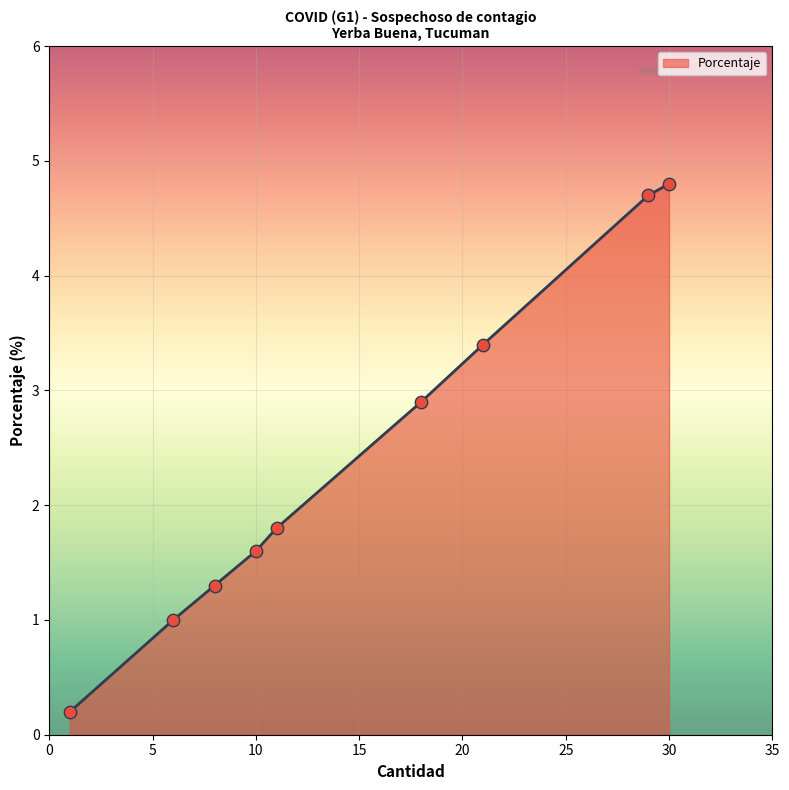

What is the greatest value displayed?

4.8